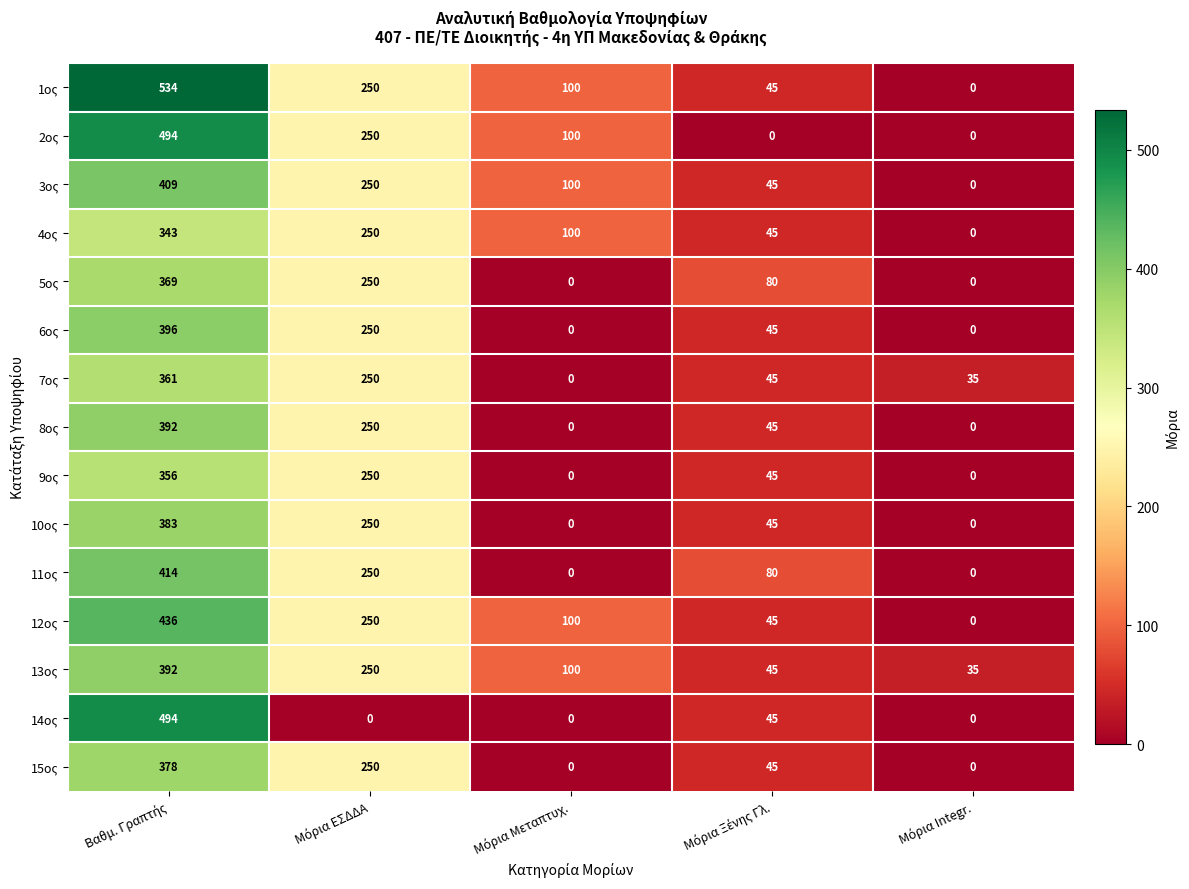

Which series has the largest range (max minus min)?

1ος